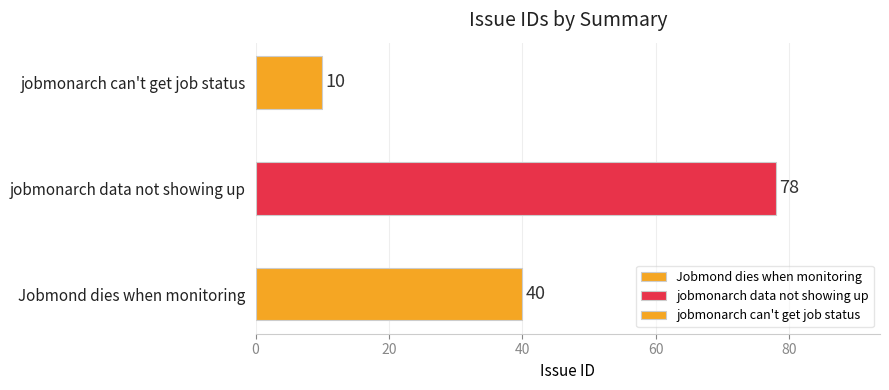

True or false: the data shows 3 at jobmonarch can't get job status.

False